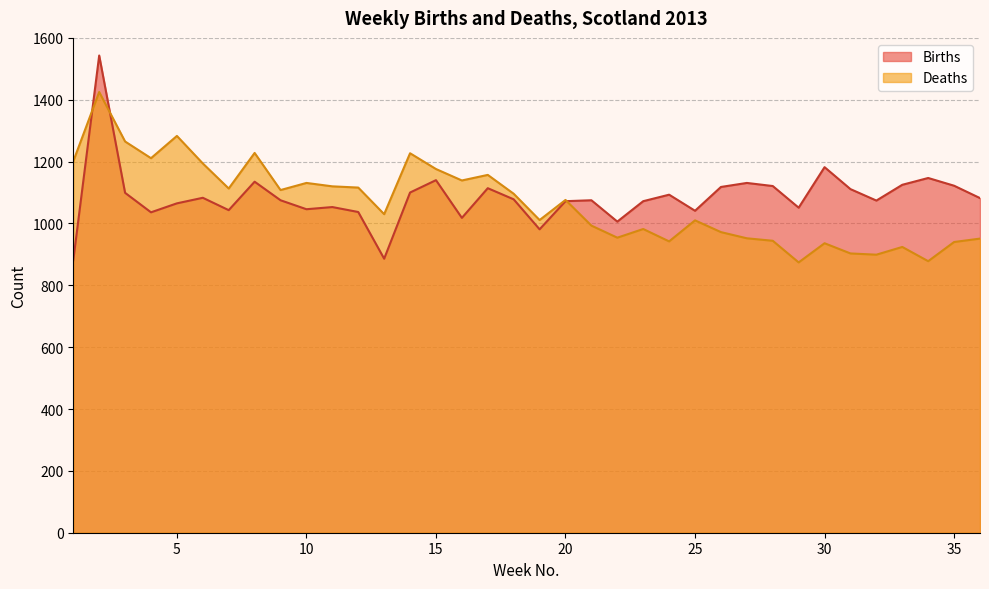

What is the spread (max minus min) of values at 26?

146